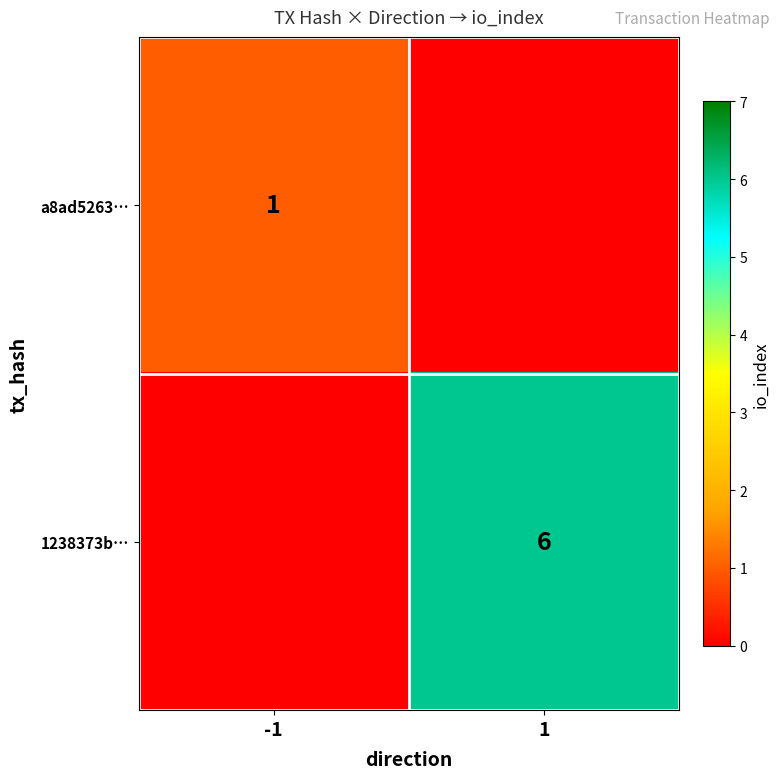

The a8ad5263… series shows 1 at -1. True or false?

True